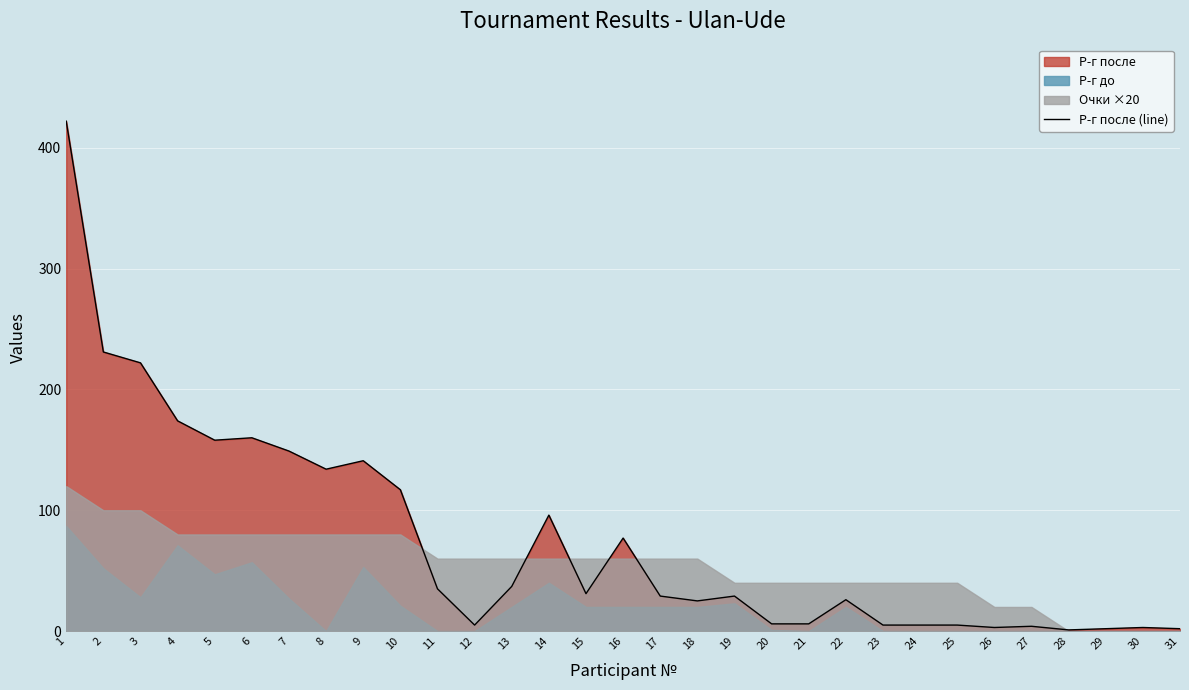

Which has a higher value, 22 or 20?

22